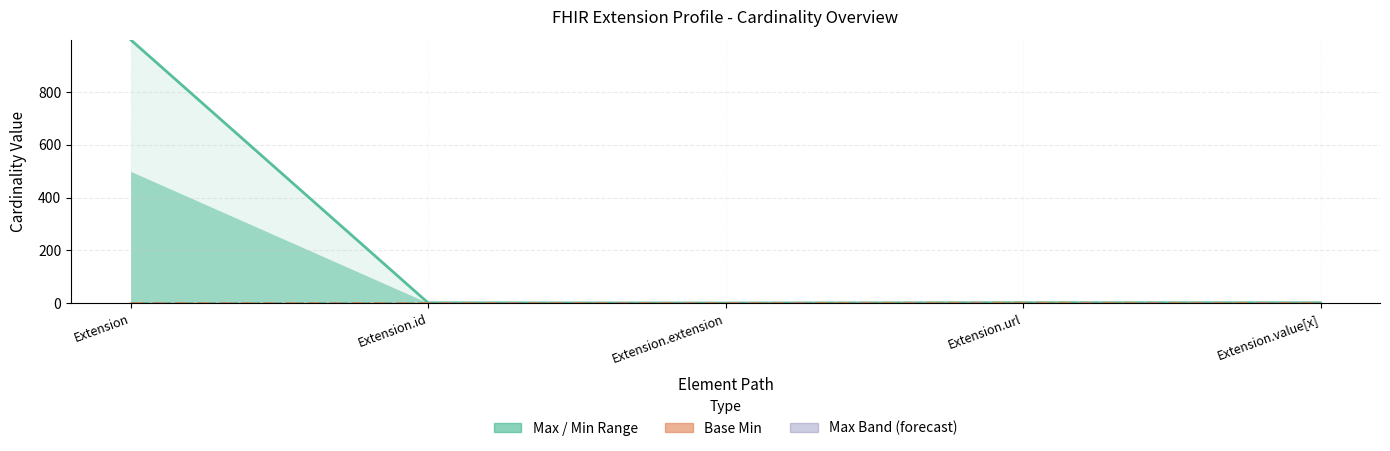

At which category is the sum across all series the highest?

Extension